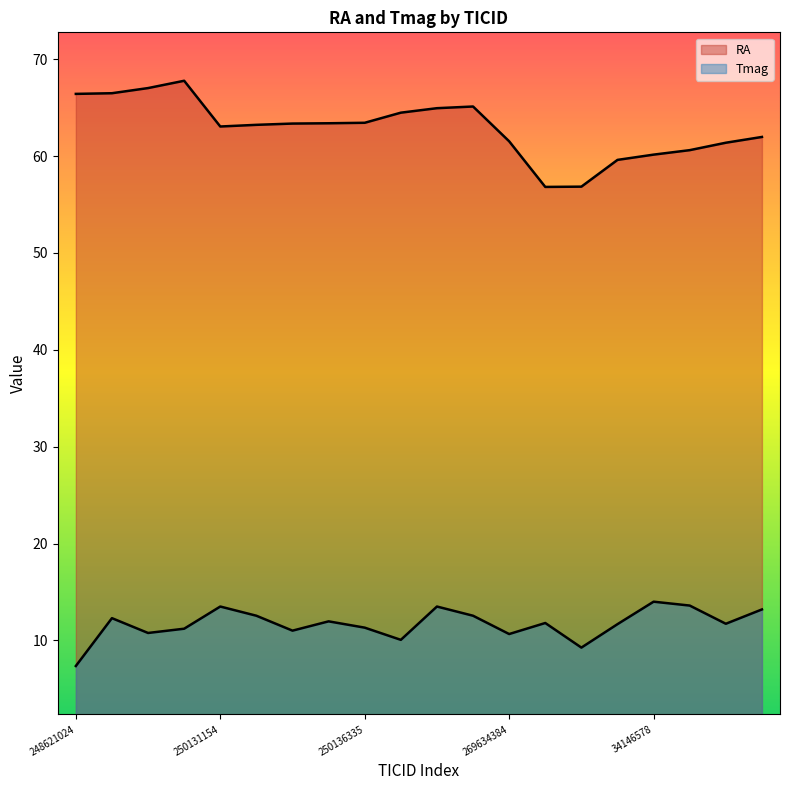

Which series has the largest range (max minus min)?

RA